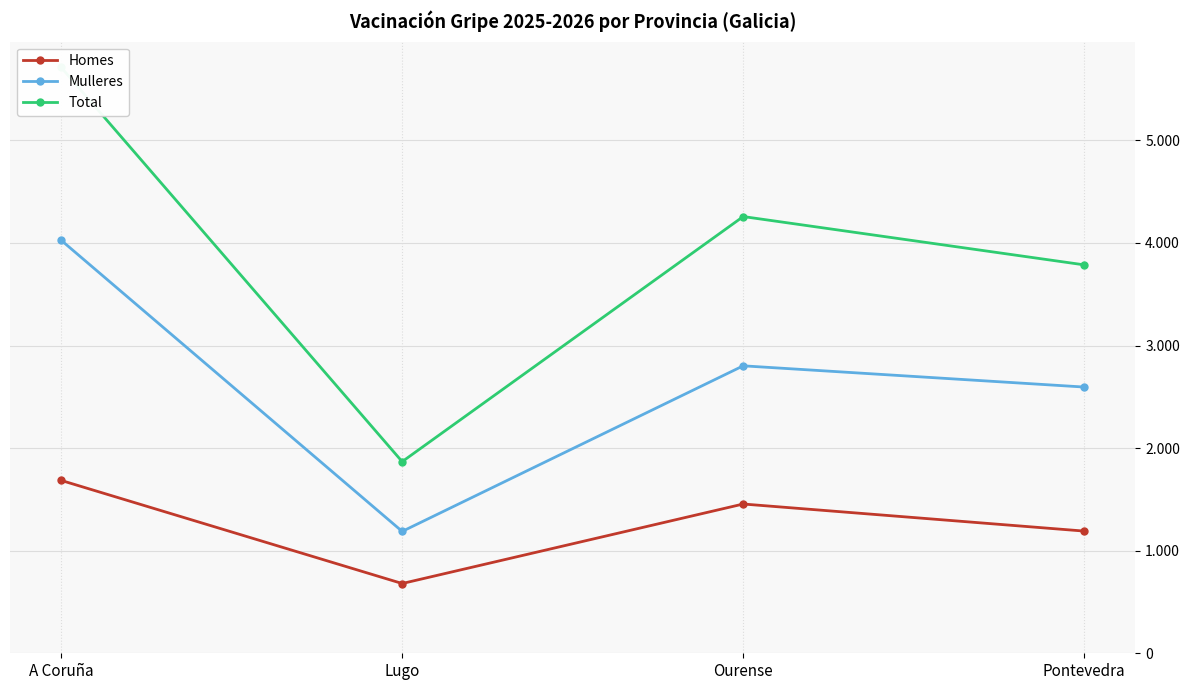

True or false: Homes and Mulleres cross at least once.

False